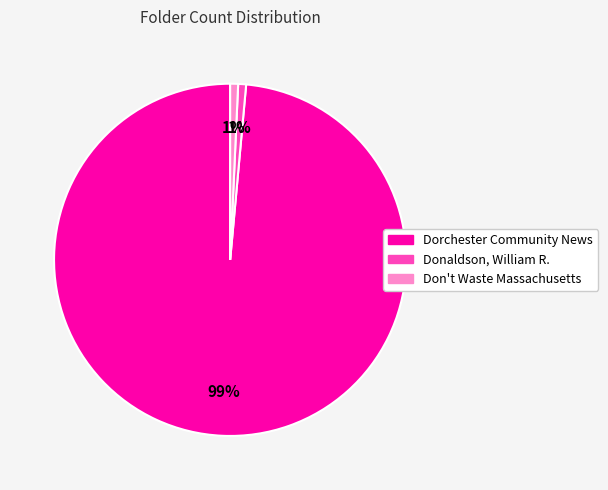

What is the majority slice?

Dorchester Community News